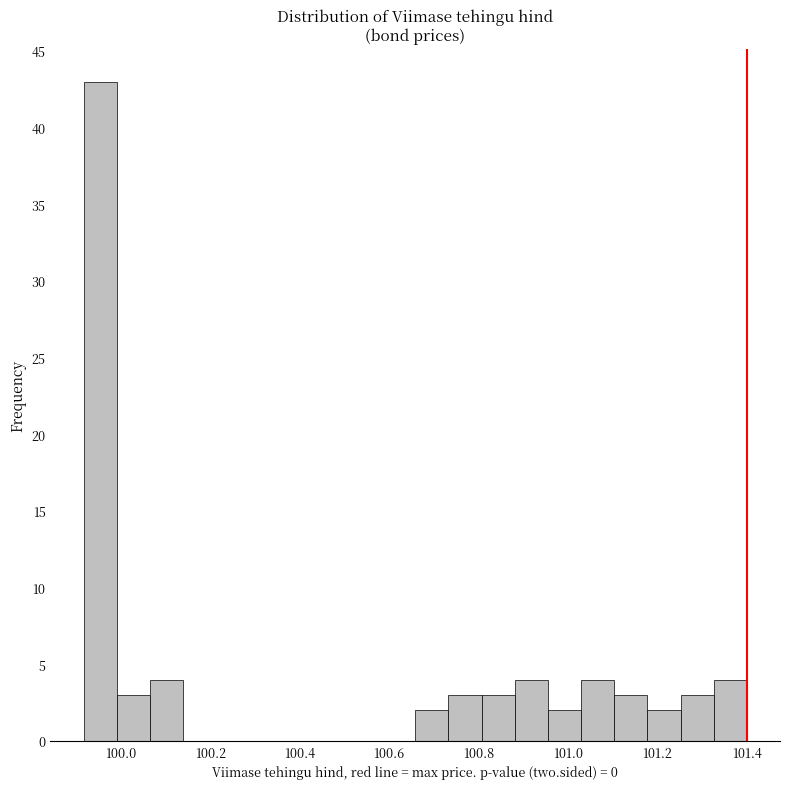

Read against the x-axis, roughly where is the centre of the tallest bar?

99.96